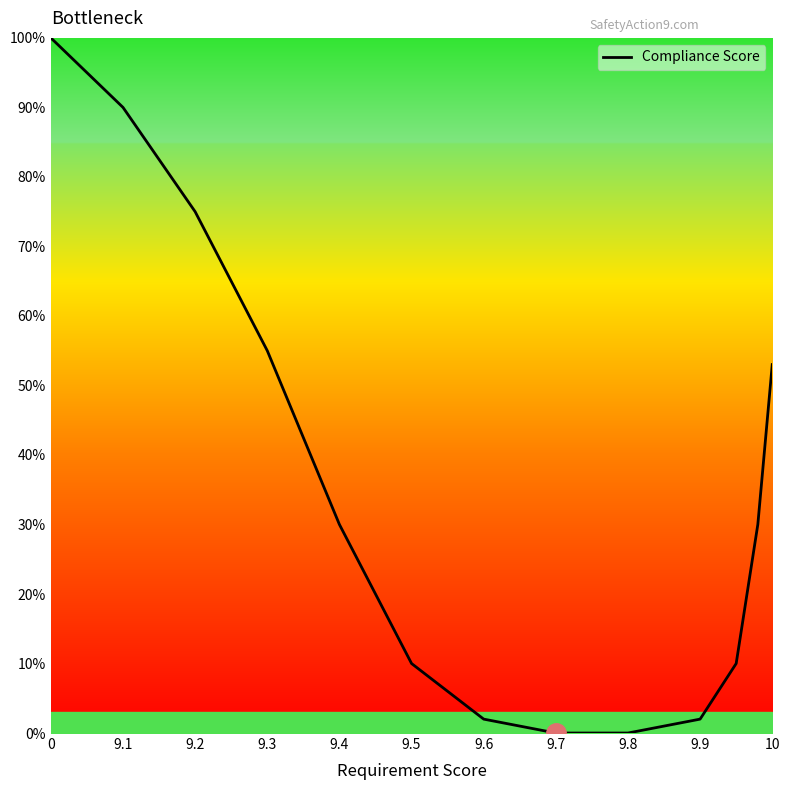

Reading left to right, list all the values displayed in this chart.

100	90	75	55	30	10	2	0	0	2	10	30	53